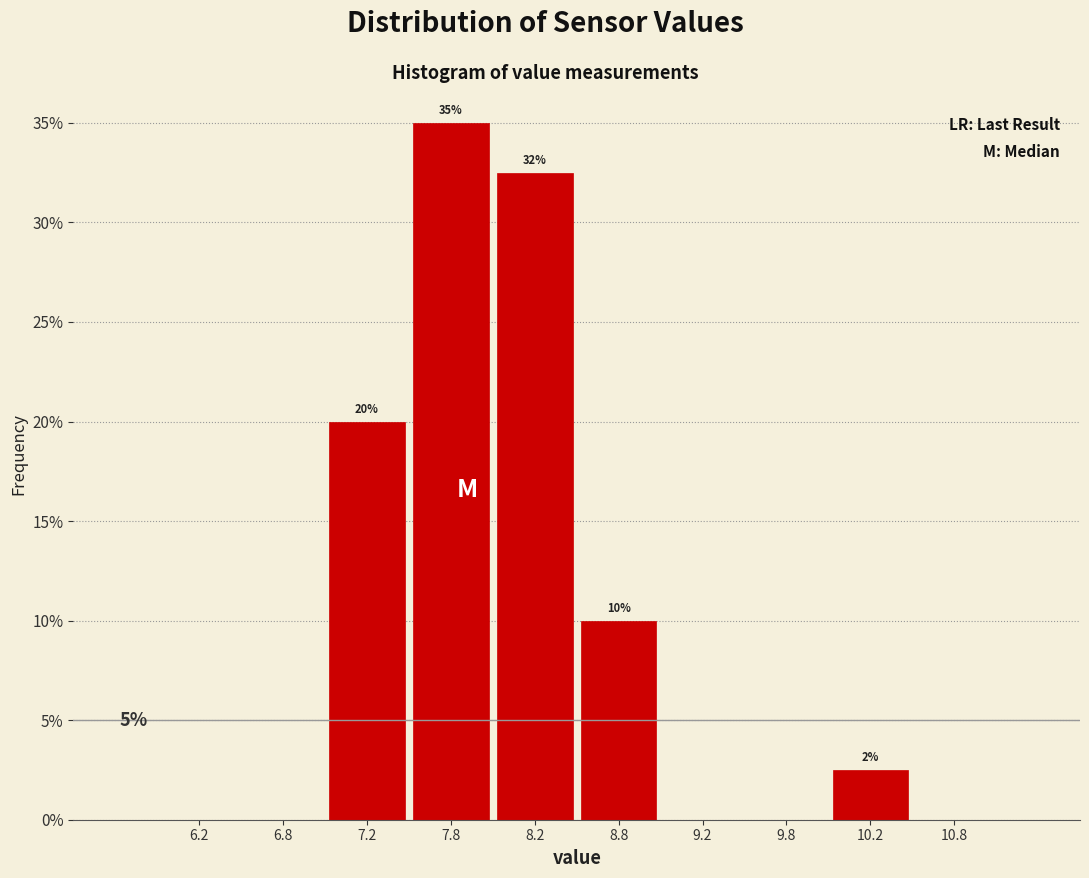

Over which range of the x-axis is the bar tallest?

7.5 to 8.0